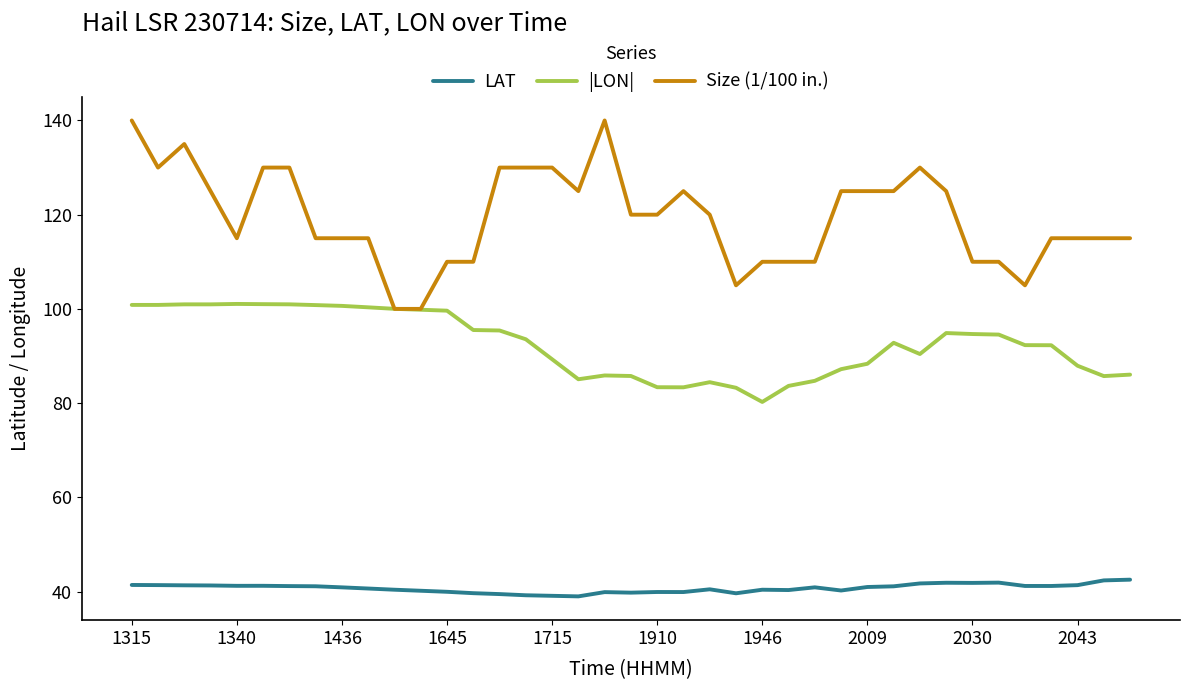

True or false: Size (1/100 in.) and LAT cross at least once.

False